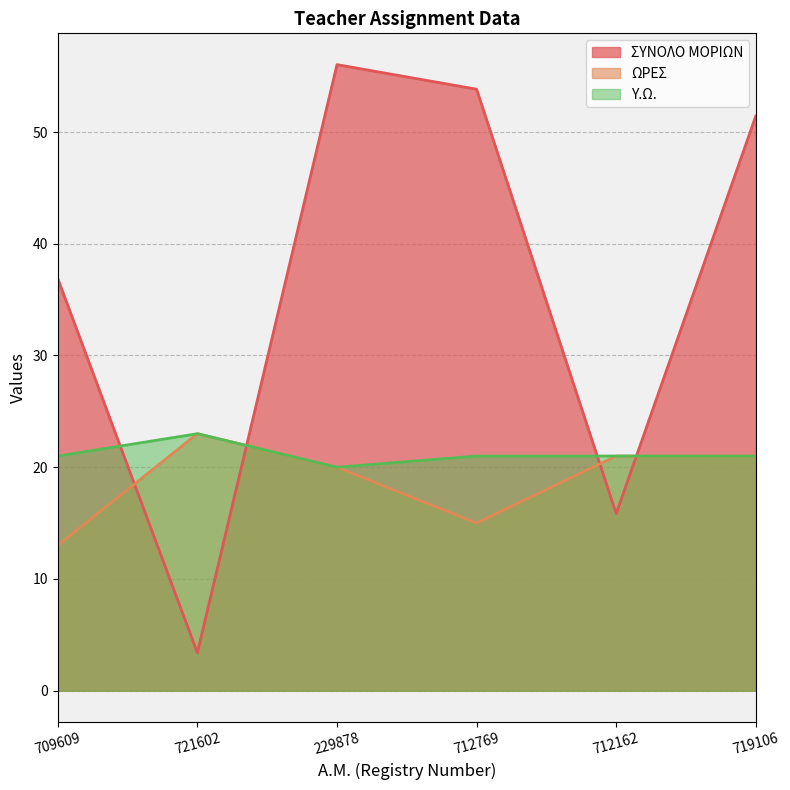

What are all the series names shown in the legend?

ΣΥΝΟΛΟ ΜΟΡΙΩΝ, ΩΡΕΣ, Υ.Ω.